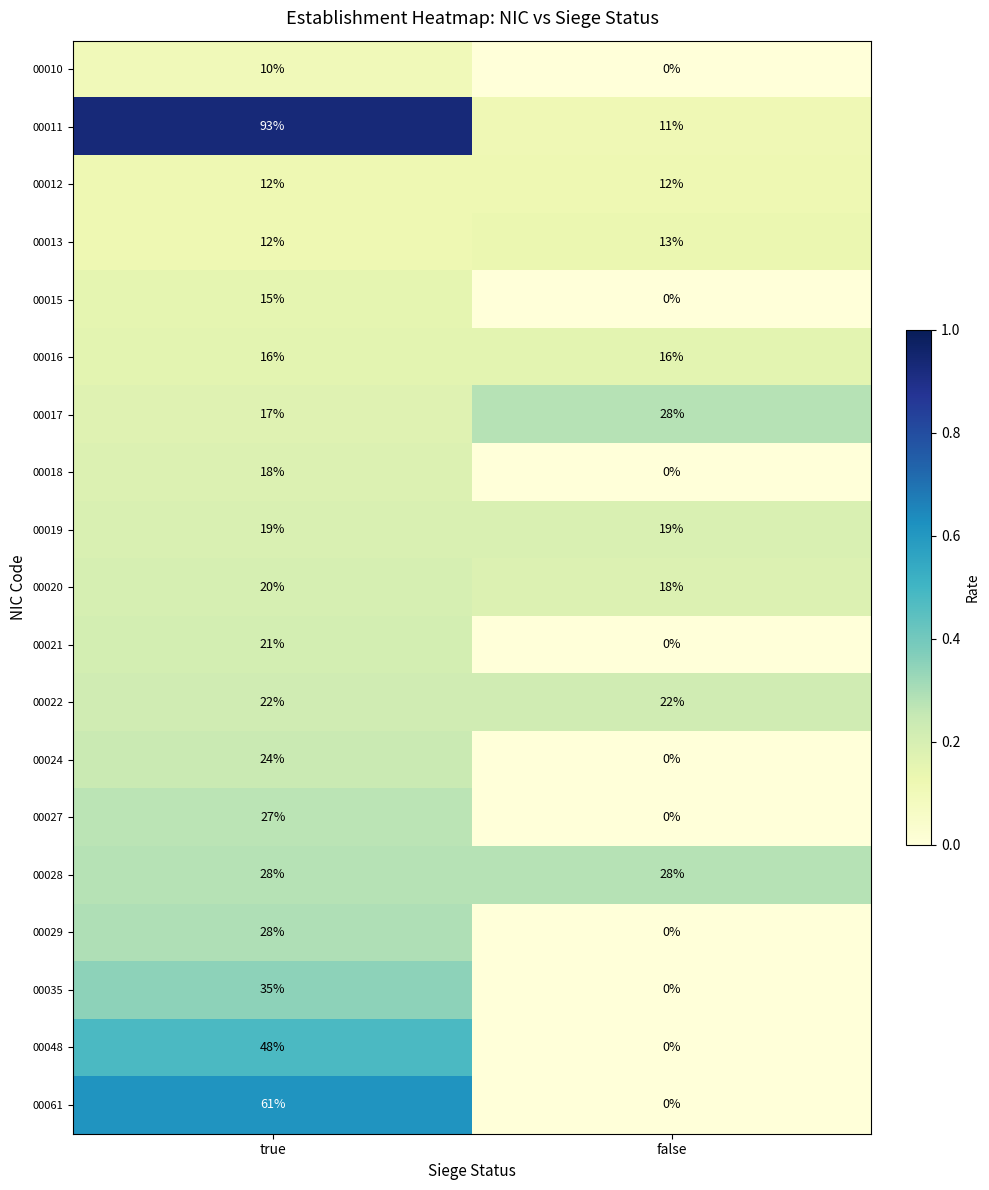

Which category has the highest value across all series?

true